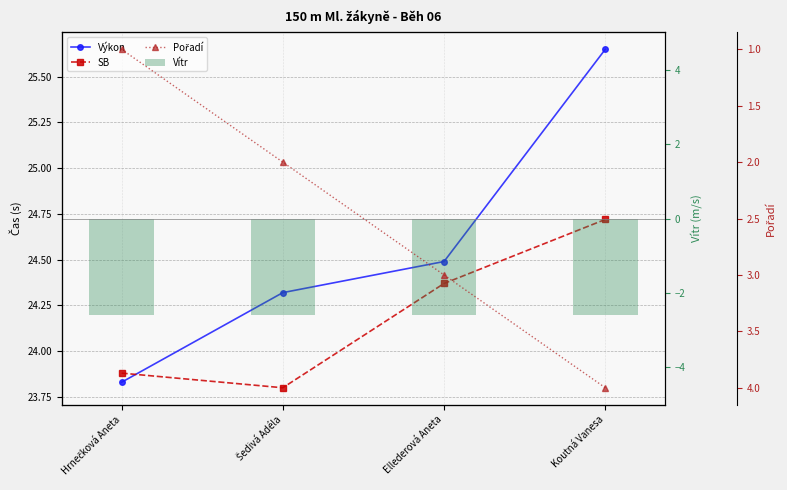

What is the label of the 4th bar from the left?

Koutná Vanesa